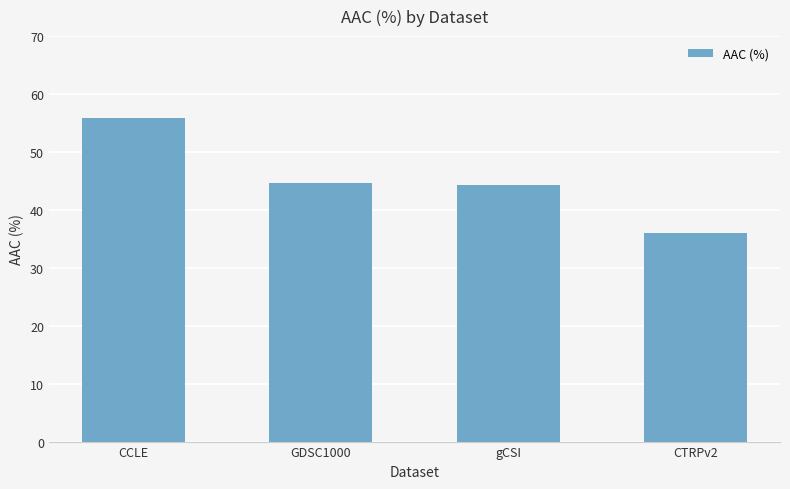

Which has a higher value, CCLE or GDSC1000?

CCLE